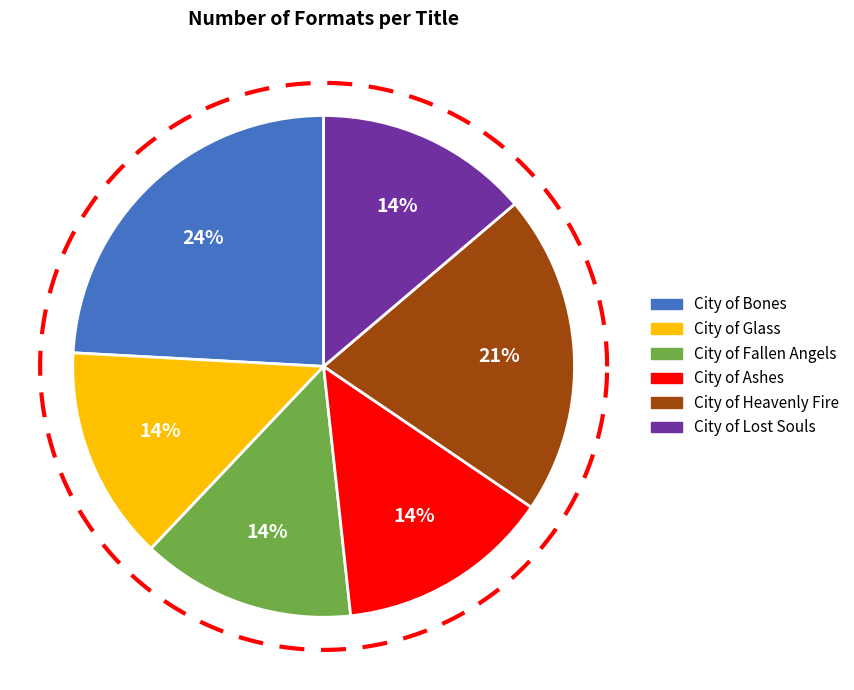

Does City of Heavenly Fire represent more than half of the total?

No